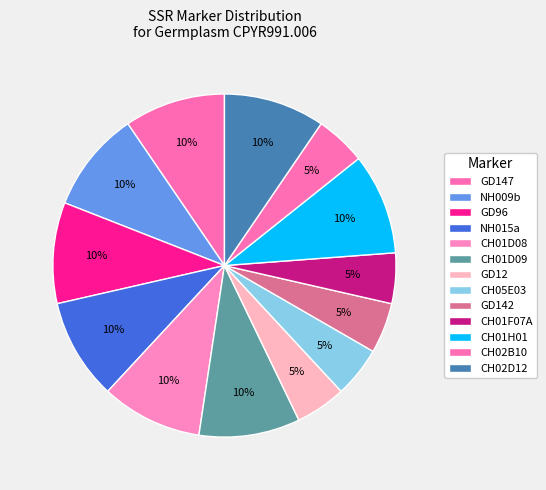

How many segments does this pie chart have?

13